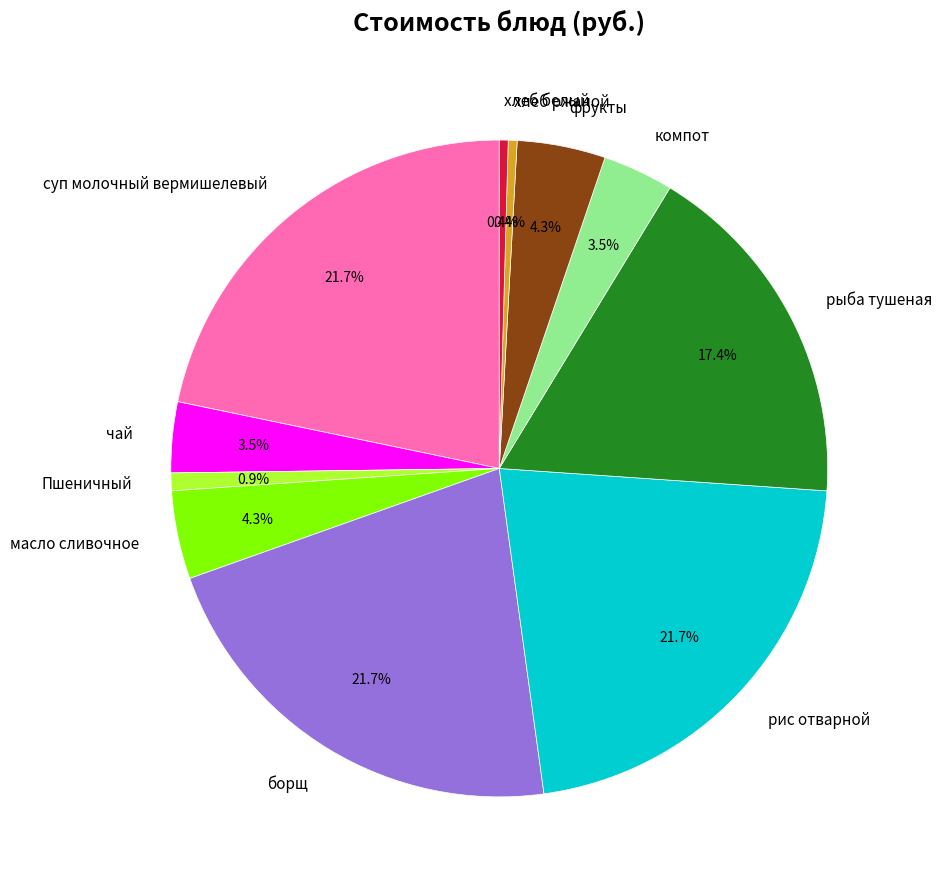

To the nearest percent, what is the difference between the largest and smallest slice percentages?

21%